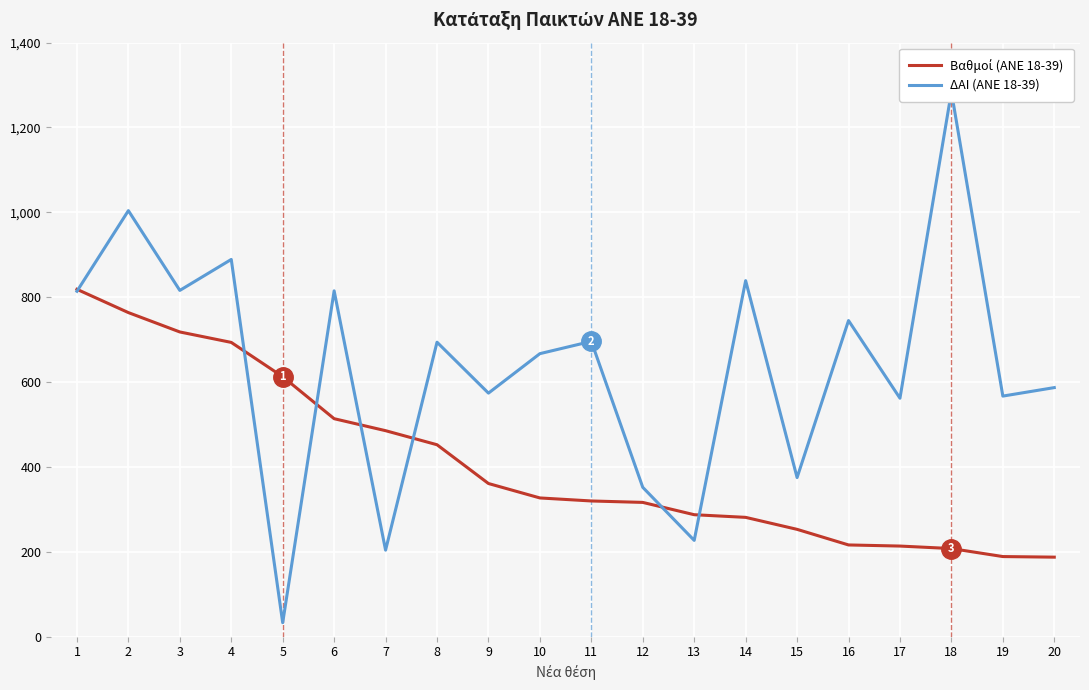

Does the chart display data point markers on the line(s)?

No